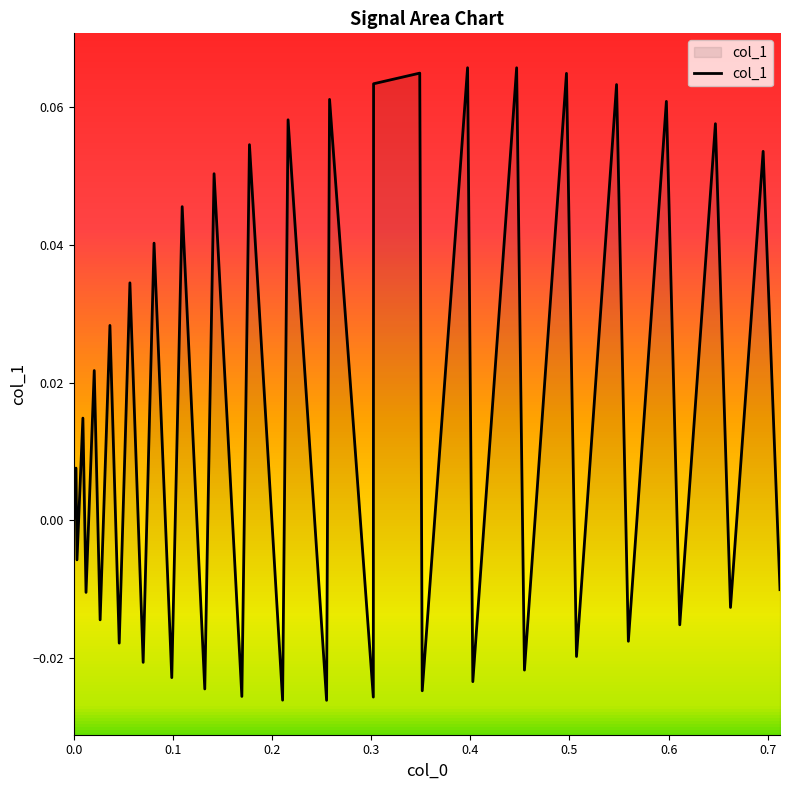

Count the number of data series in this chart.

1